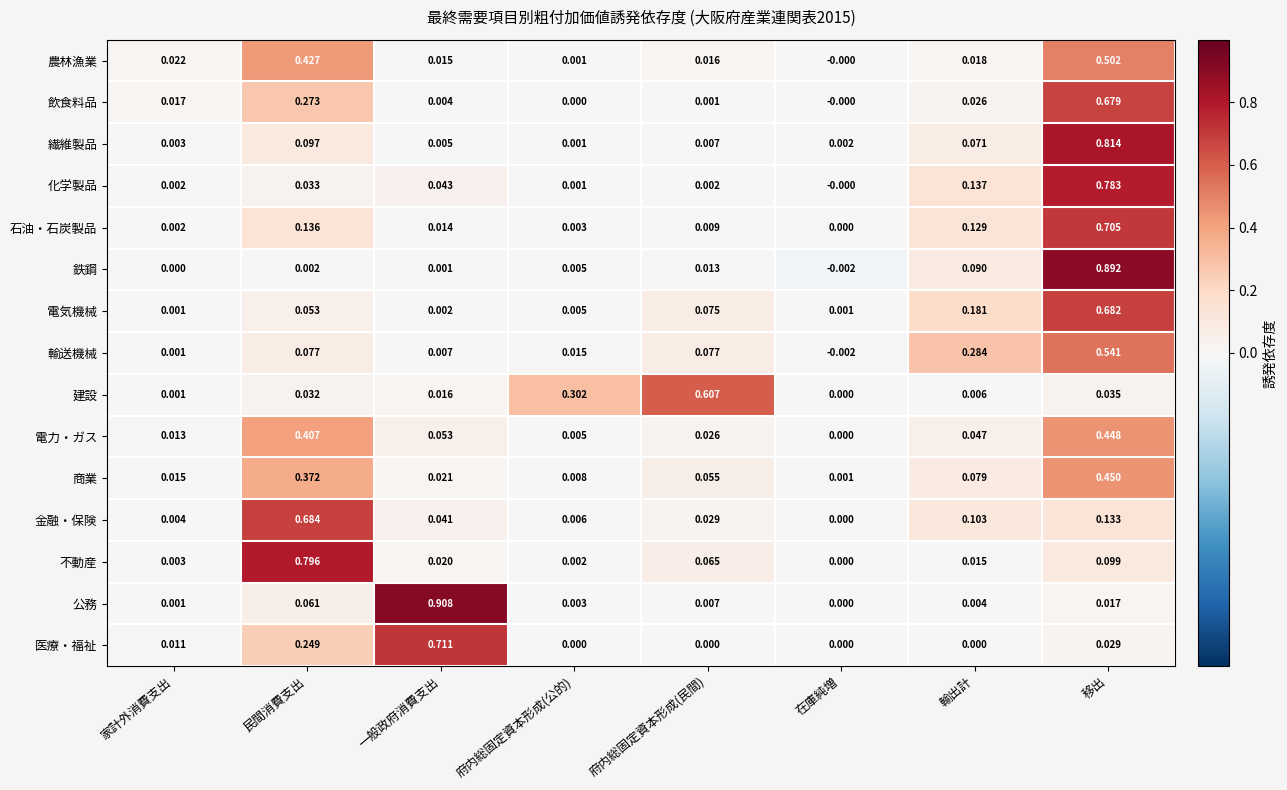

Which series changed the most between 民間消費支出 and 在庫純増?

不動産